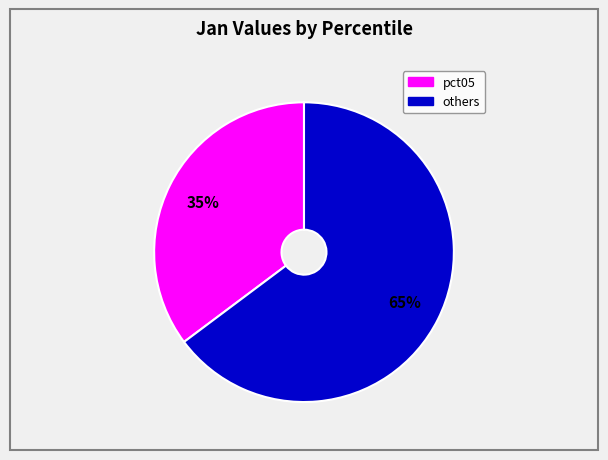

To the nearest percent, what is the difference between the largest and smallest slice percentages?

30%